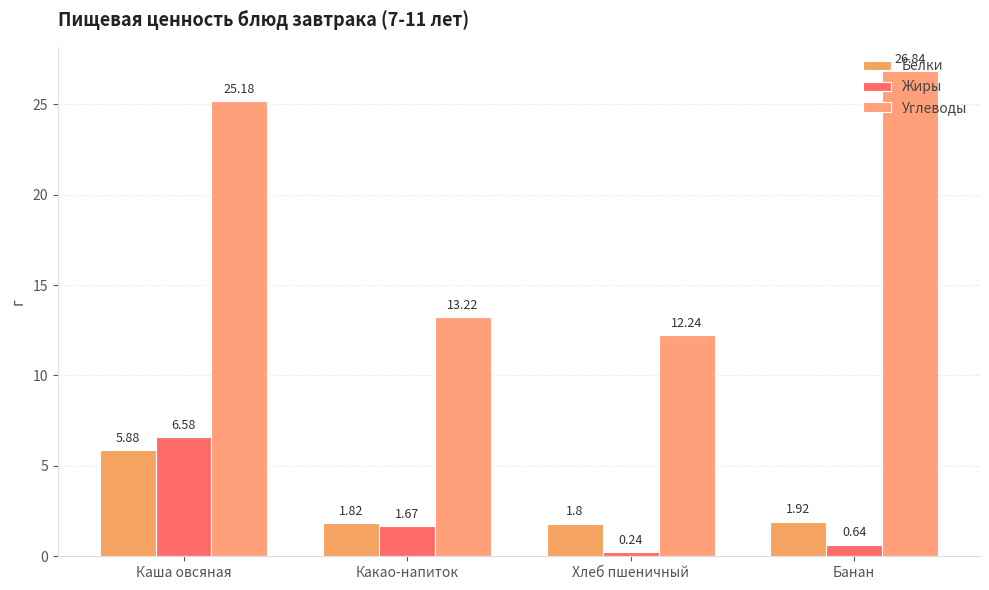

How many values in the Жиры series exceed 1?

2